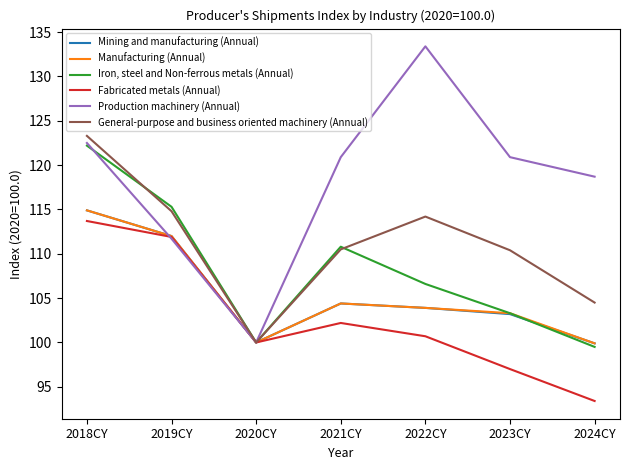

What is the difference between the highest and lowest values at 2018CY?

9.6